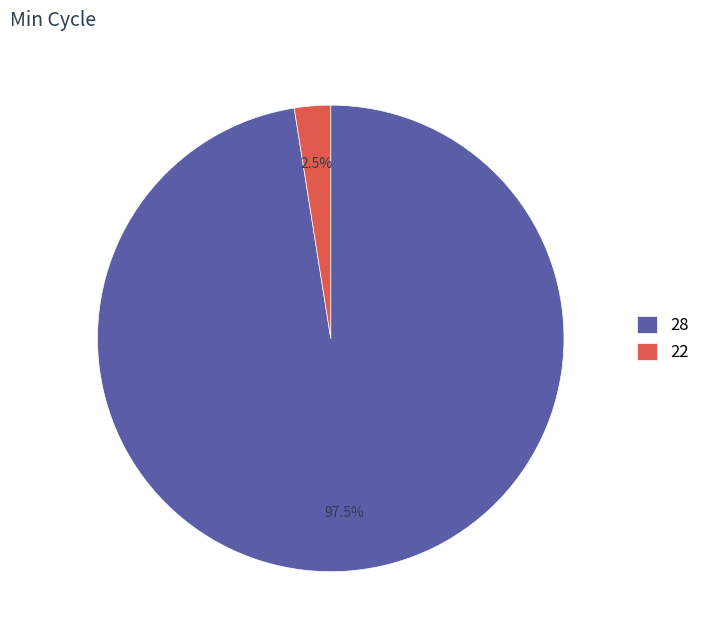

How much of the chart is everything except 22?

97.5%